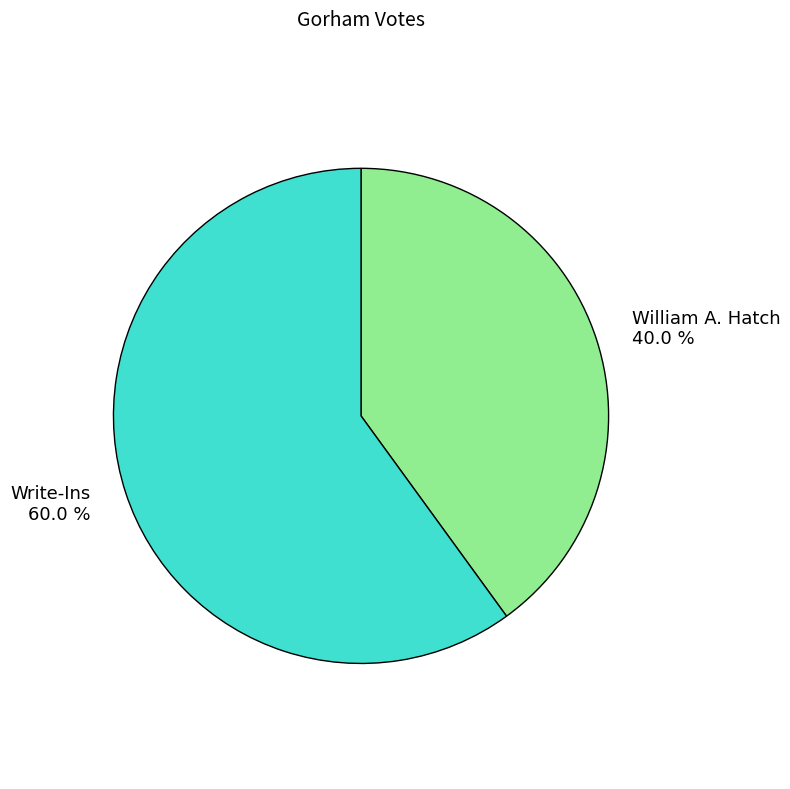

Count the number of slices in the pie.

2